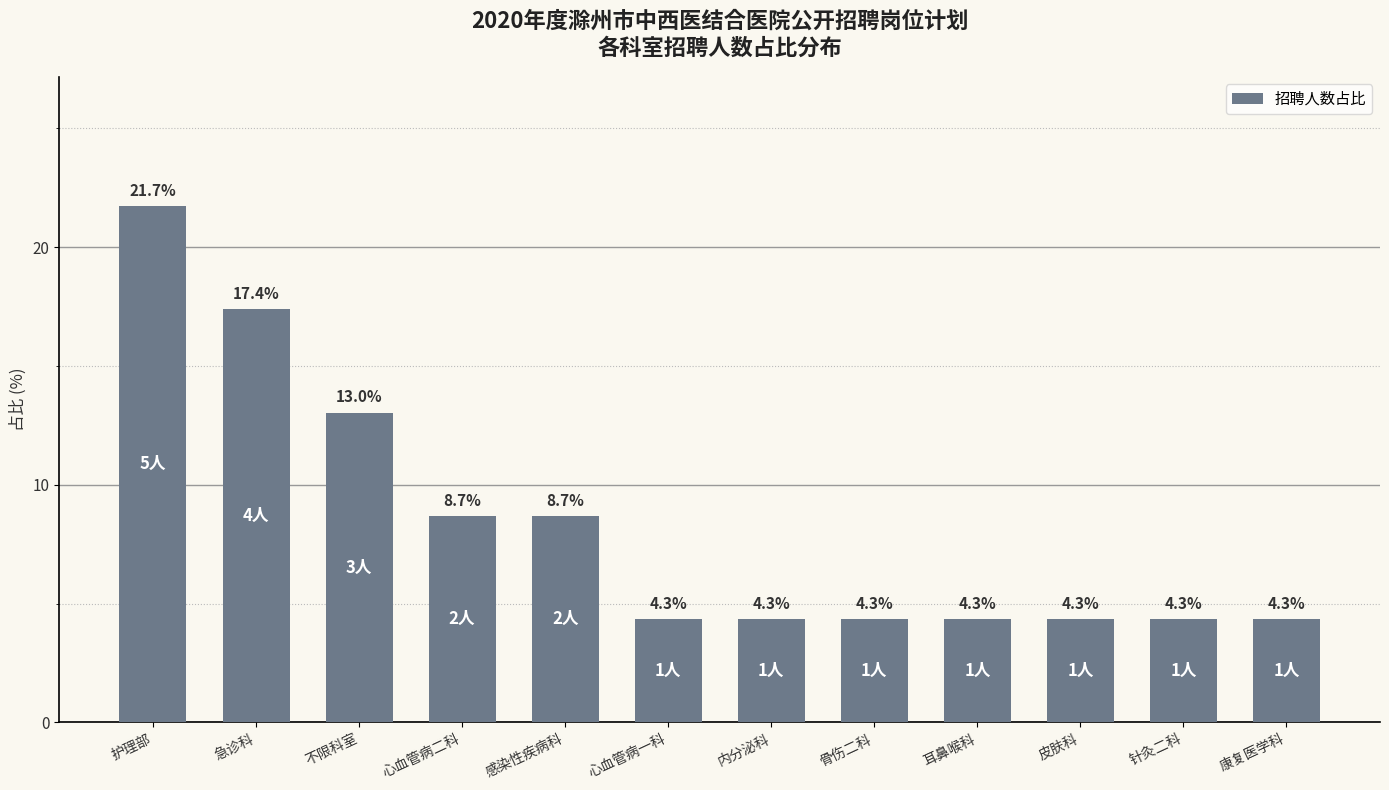

What is the maximum value shown in the chart?

21.7